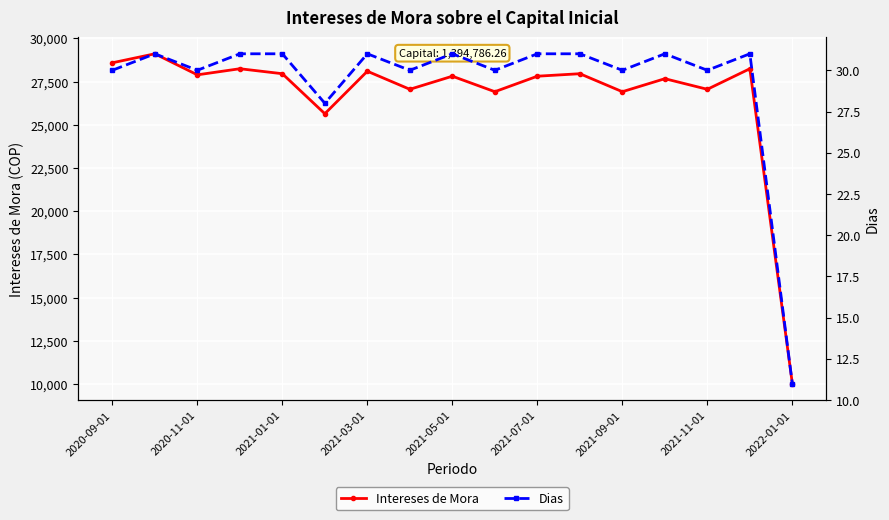

True or false: Intereses de Mora and Dias intersect in this chart.

False